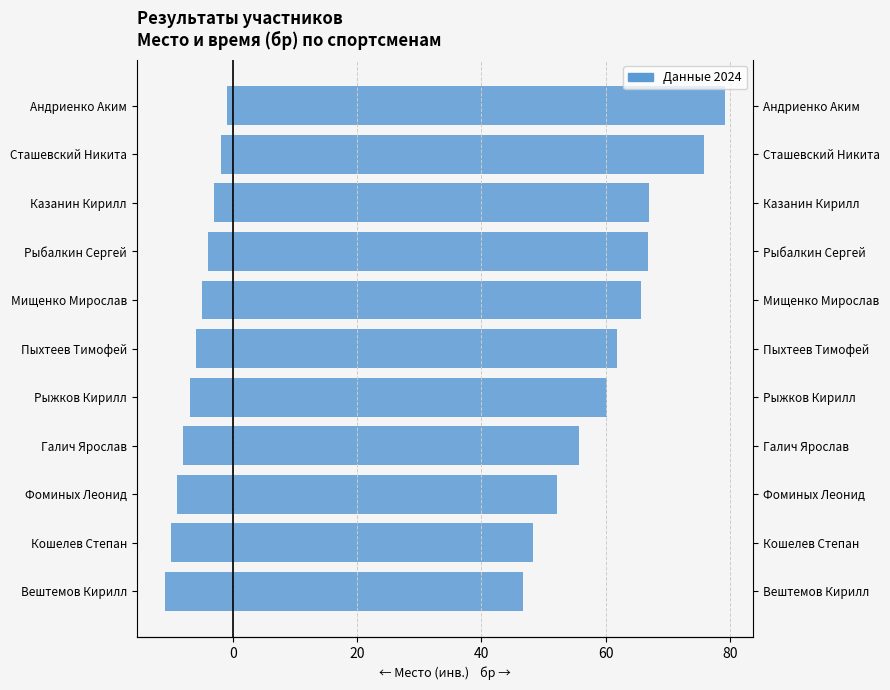

What is the difference between the maximum and second lowest values in the Место (инв.) series?

9.0